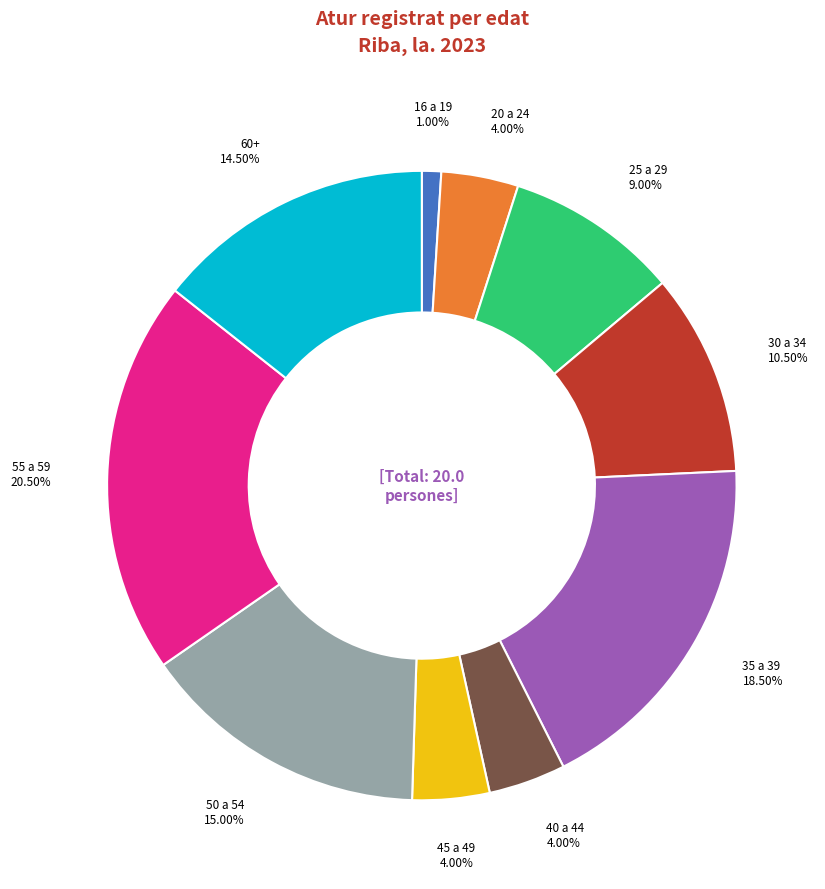

Which category has the biggest portion of the pie?

De 55 a 59 anys